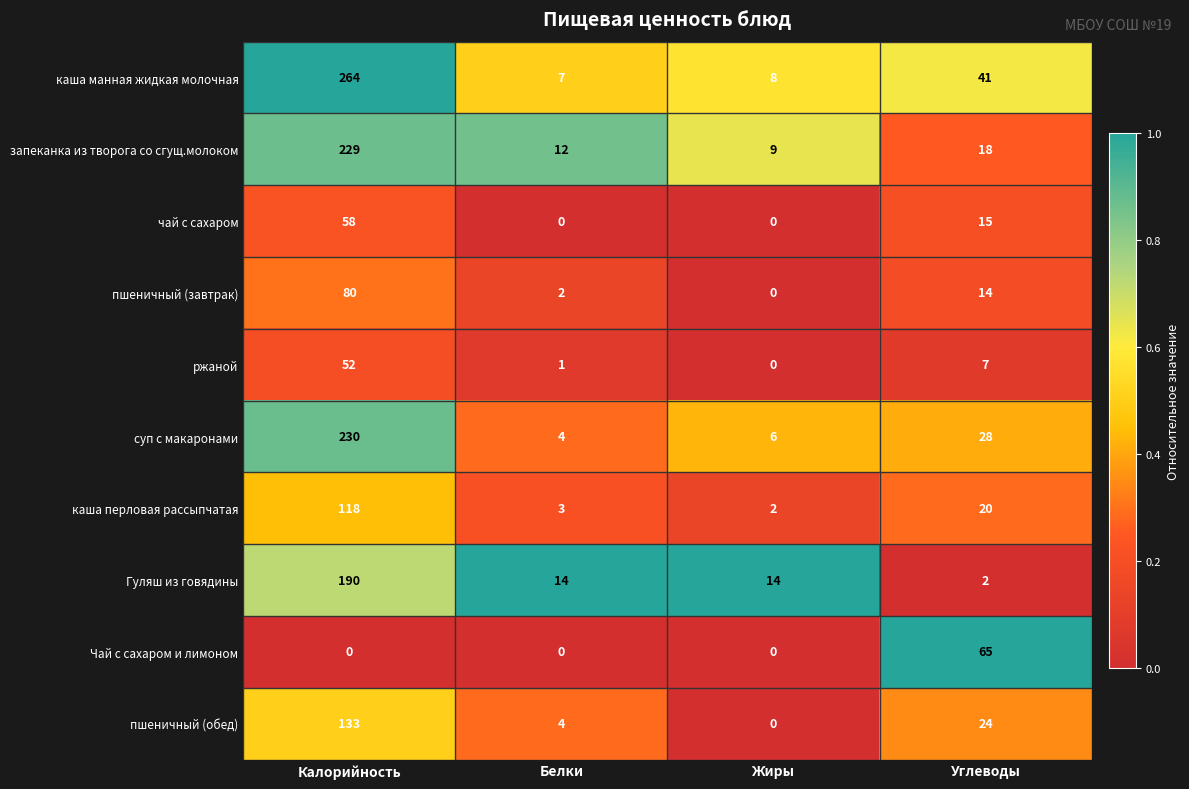

Is it true that пшеничный (завтрак) equals 80 at Калорийность?

True